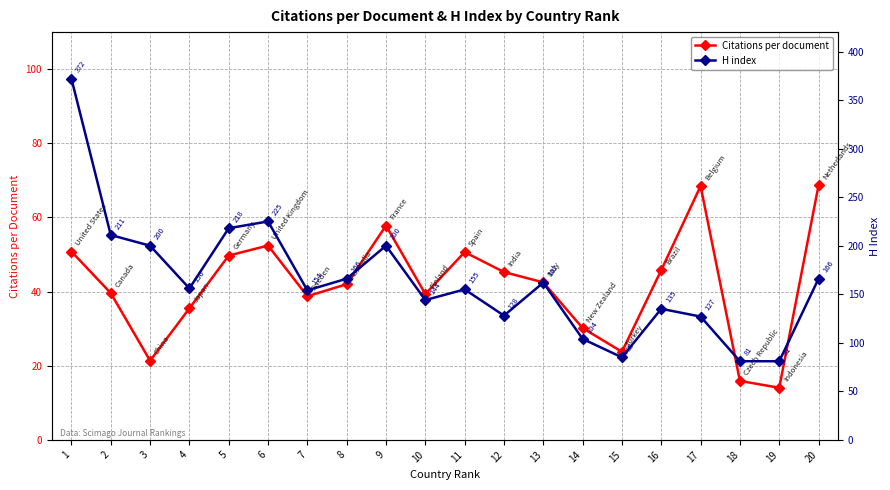

Is it true that H index equals 72.7 at 9?

False